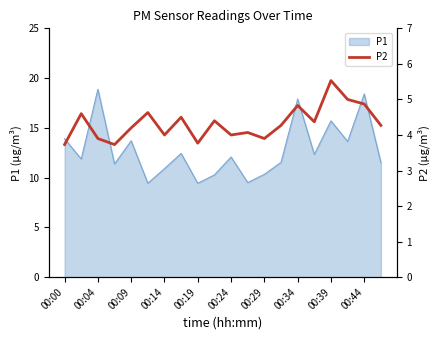

Reading left to right, what are all the values shown in this chart?

3.7	4.6	3.9	3.7	4.2	4.6	4.0	4.5	3.8	4.4	4.0	4.1	3.9	4.3	4.8	4.4	5.5	5.0	4.9	4.3